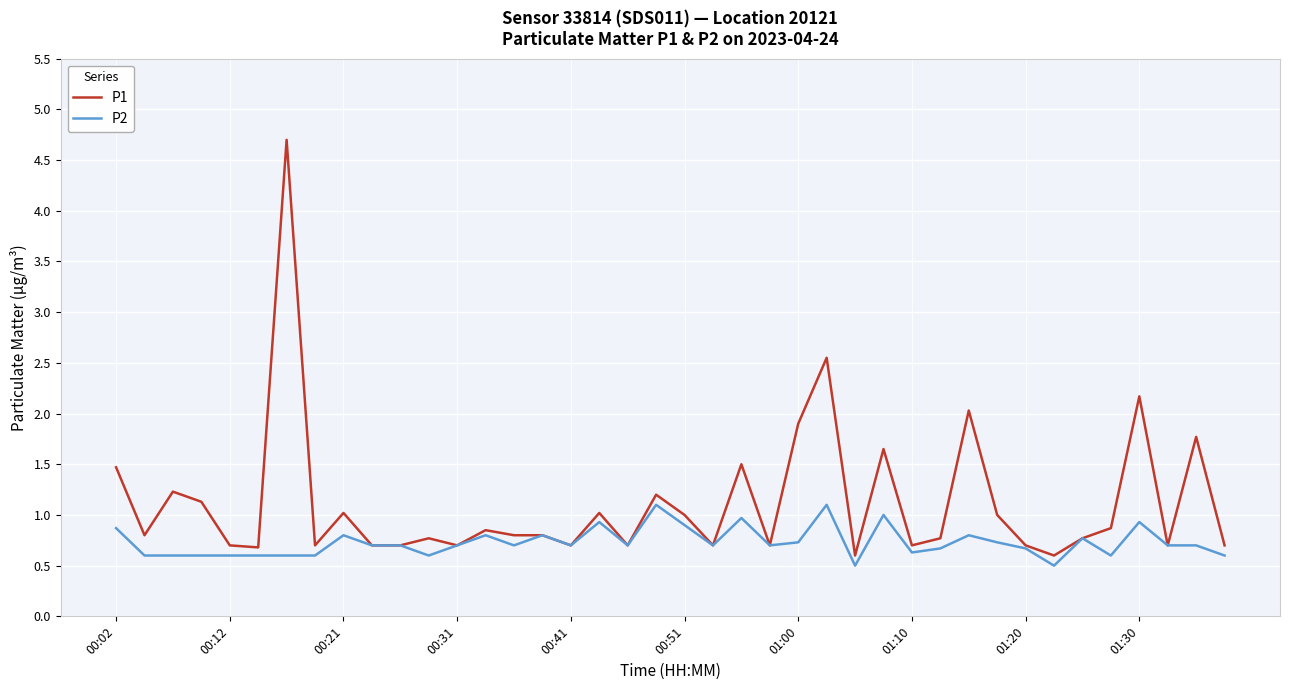

Rank the series by their average value, from highest to lowest.

P1, P2